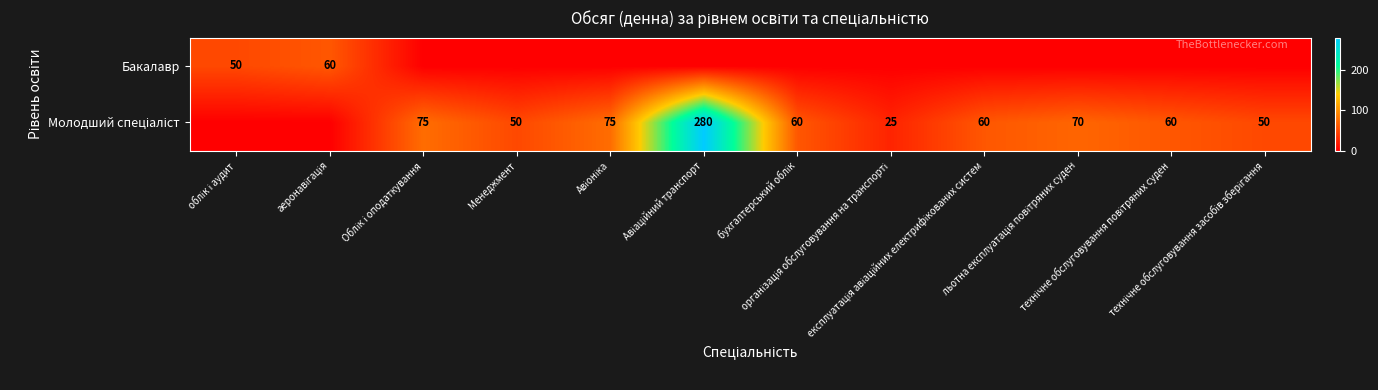

The Бакалавр series shows 60 at аеронавігація. True or false?

True